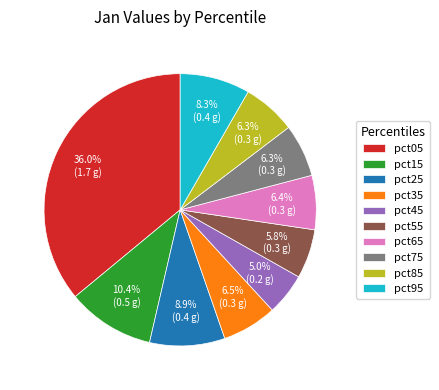

Is there any slice that represents more than half of the pie?

No